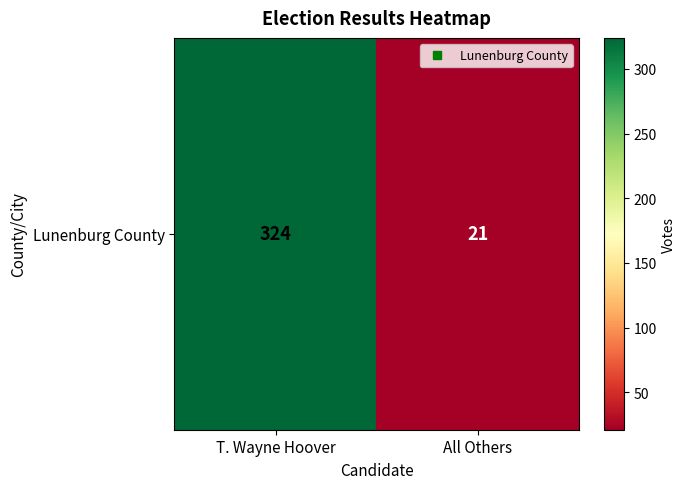

At which label is the value closest to 172?

All Others